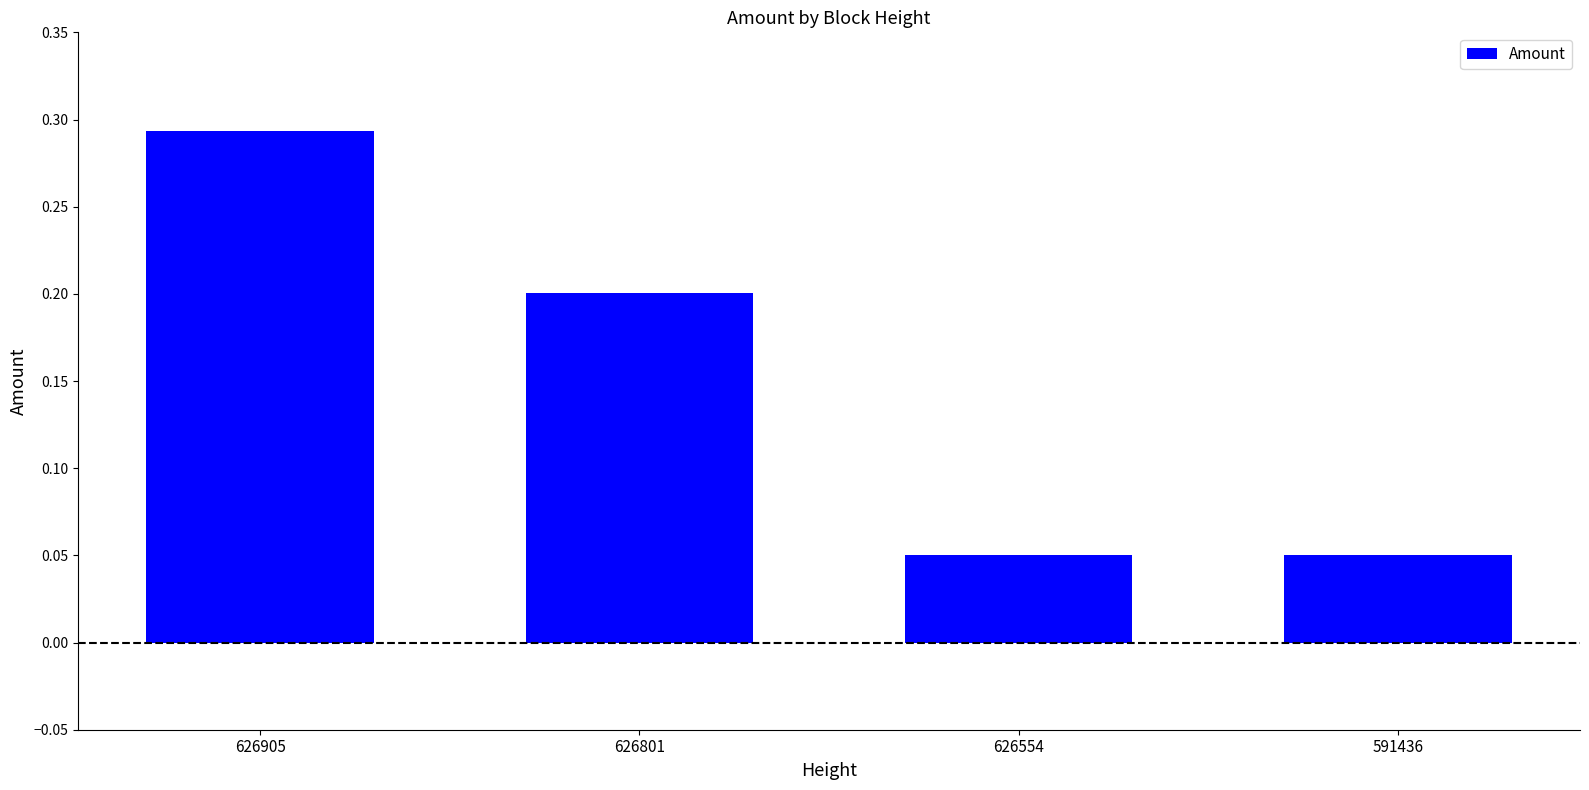

What is the value of the 2nd bar from the left?

0.2